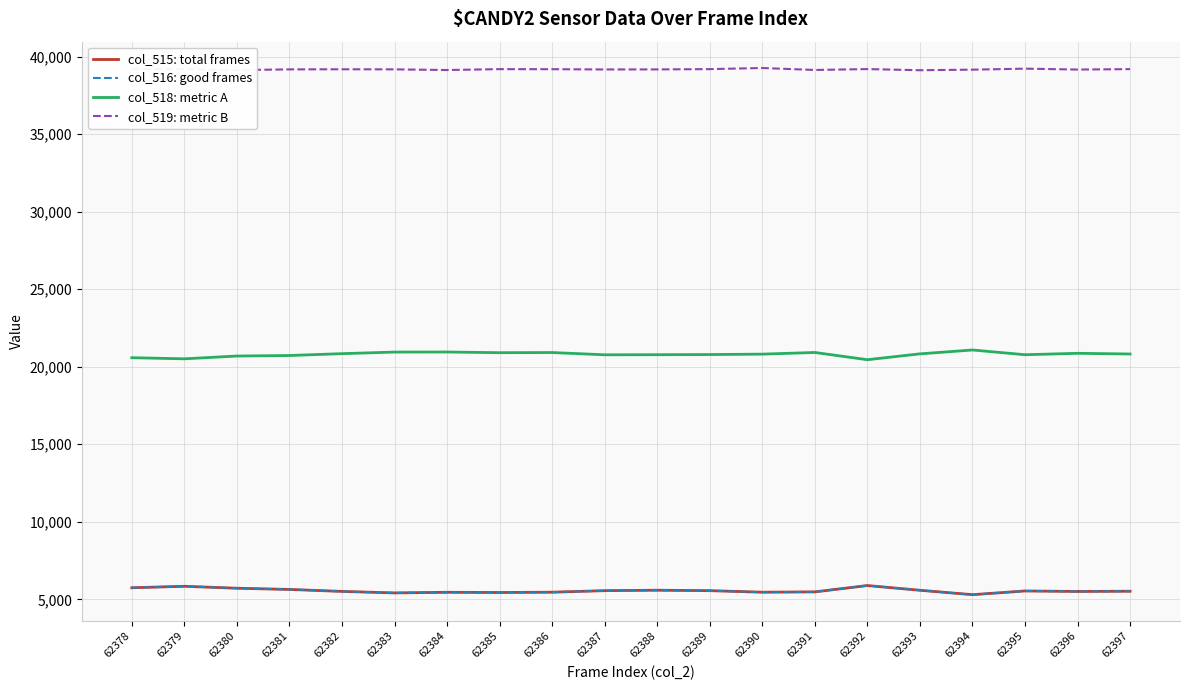

Read the col_515: total frames value at 62381.

5640